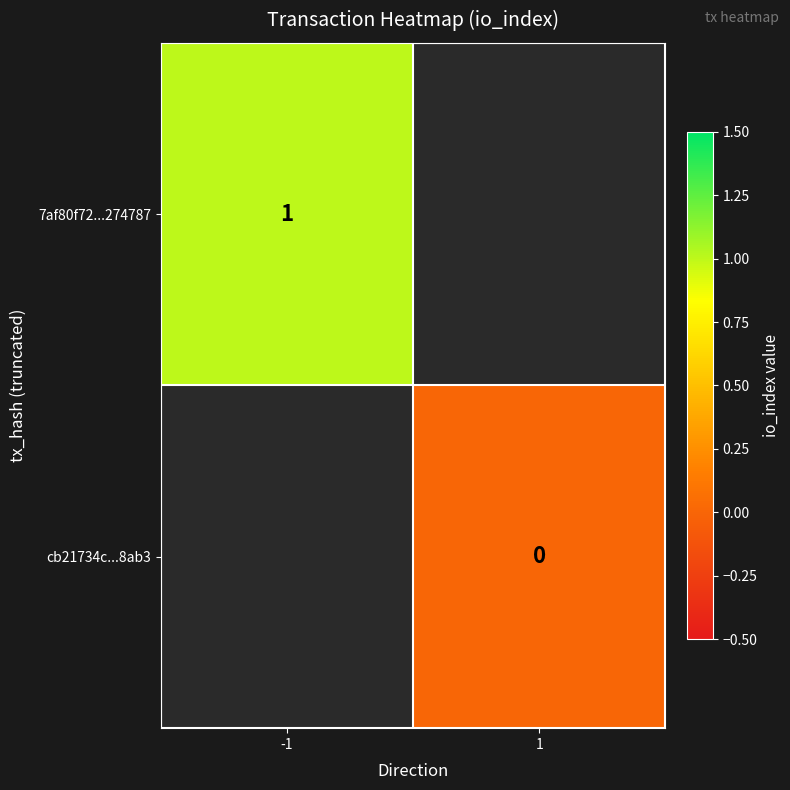

Is it true that 7af80f72...274787 equals 1 at -1?

True